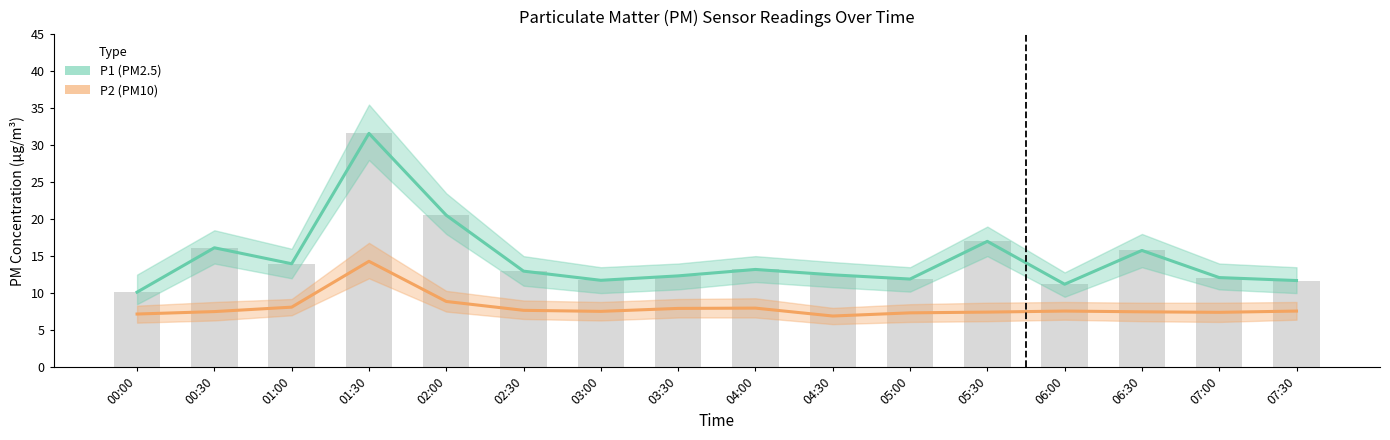

What are all the series names shown in the legend?

P1, P2